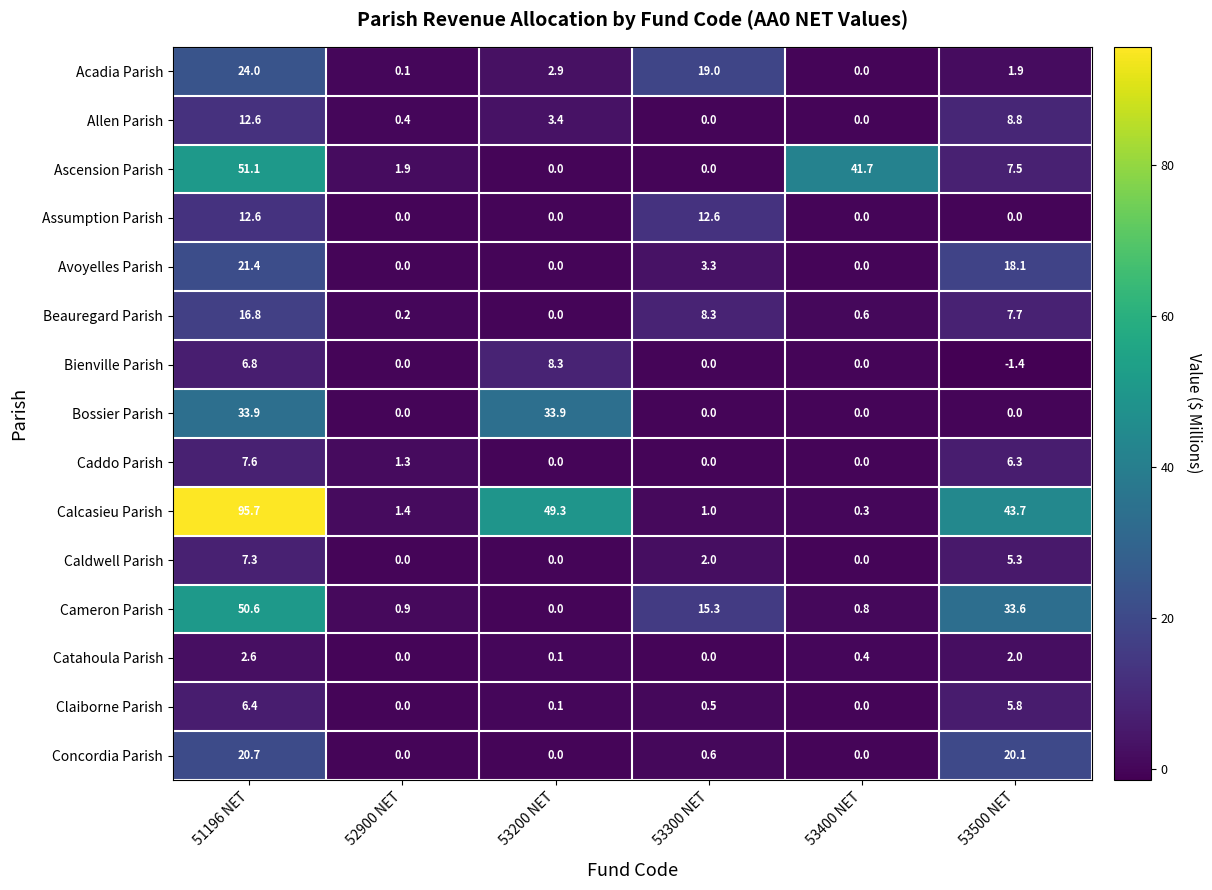

Is the value of Bossier Parish at 53400 NET greater than the value of Assumption Parish at 53300 NET?

No